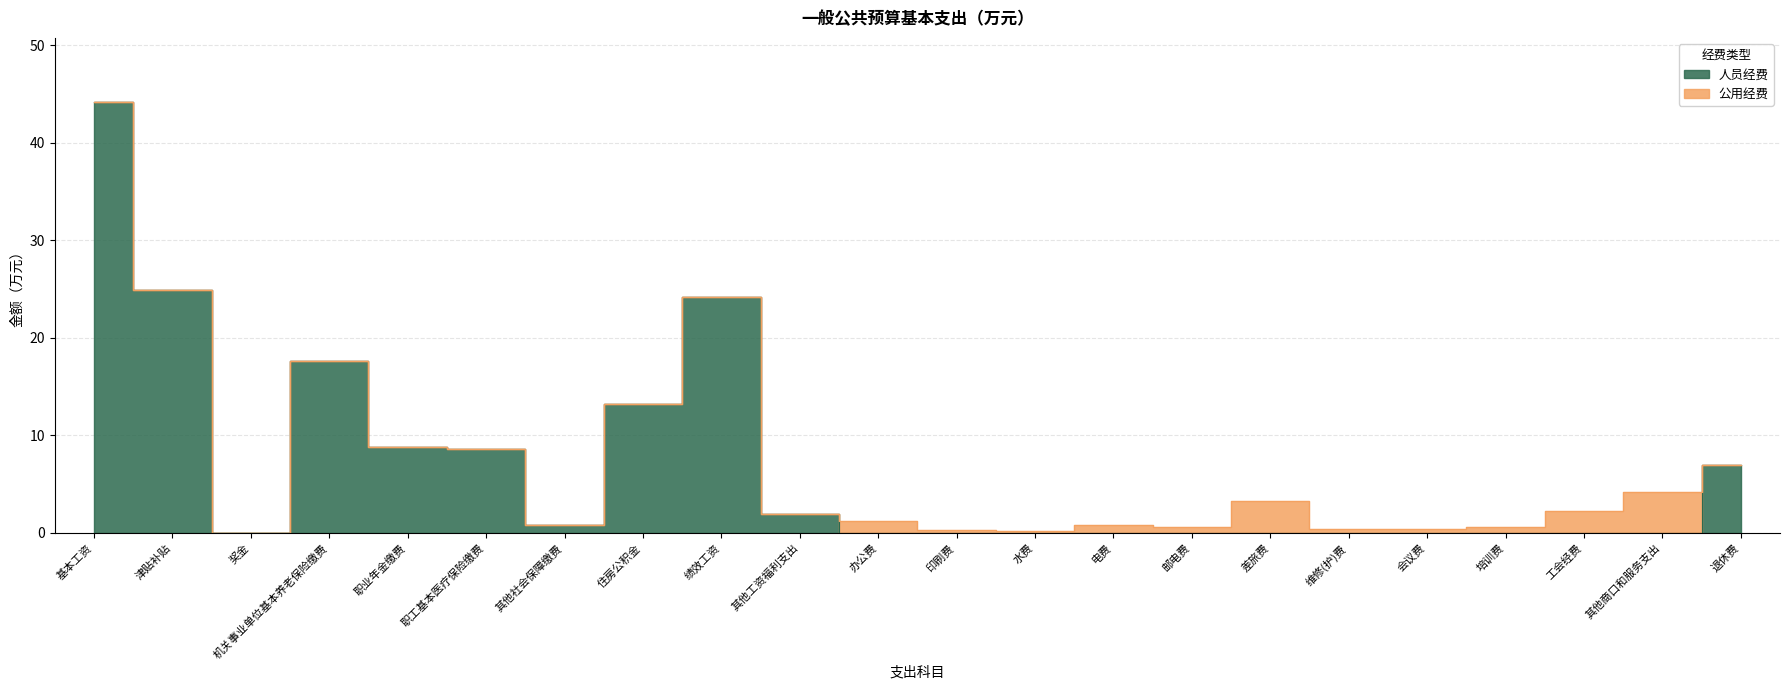

How many interior local valleys (lower than both neighbors) does the data have?

2